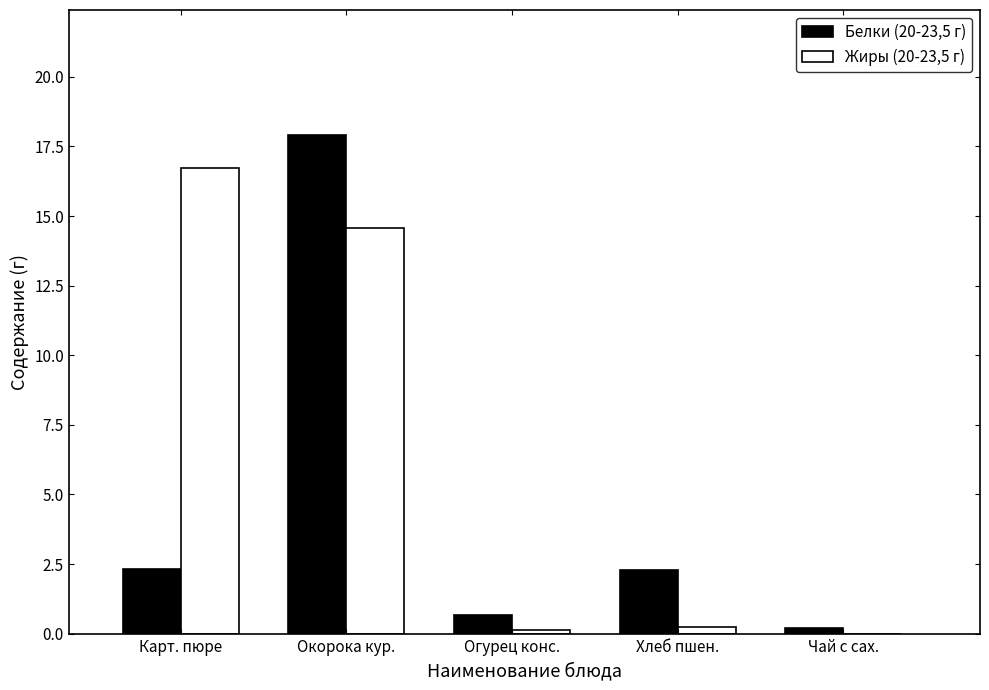

True or false: Белки (20-23,5 г) has a value of 3.5 at Карт. пюре.

False